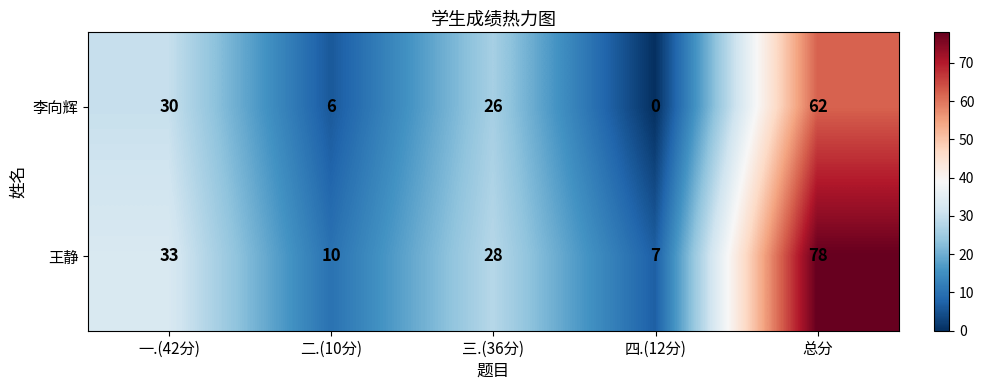

At how many categories does at least one series exceed 0?

5